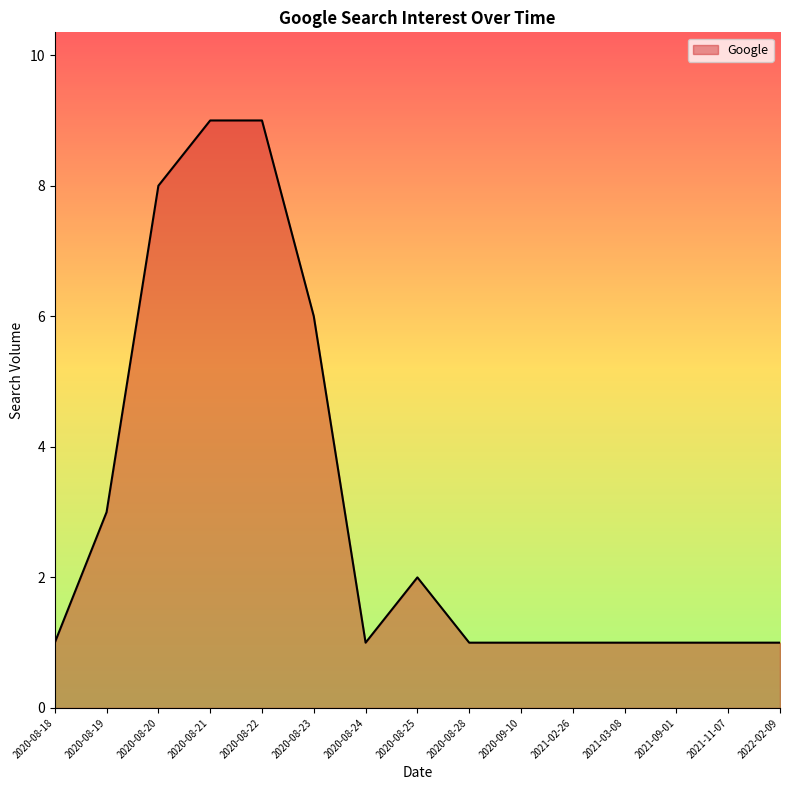

How many values are between 1 and 6?

12